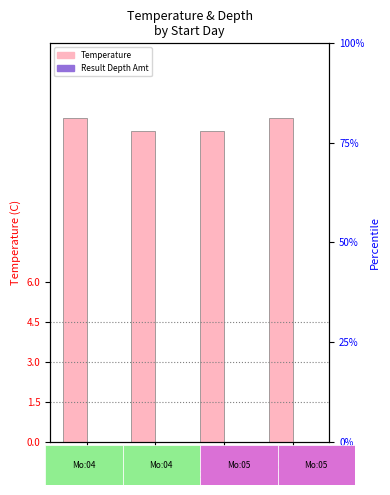

Reading left to right, what are all the values shown in this chart?

Temperature: Day 29=12.2	Day 30=11.7	Day 01=11.7	Day 02=12.2
Result Depth Amt: Day 29=0.0	Day 30=0.0	Day 01=0.0	Day 02=0.0